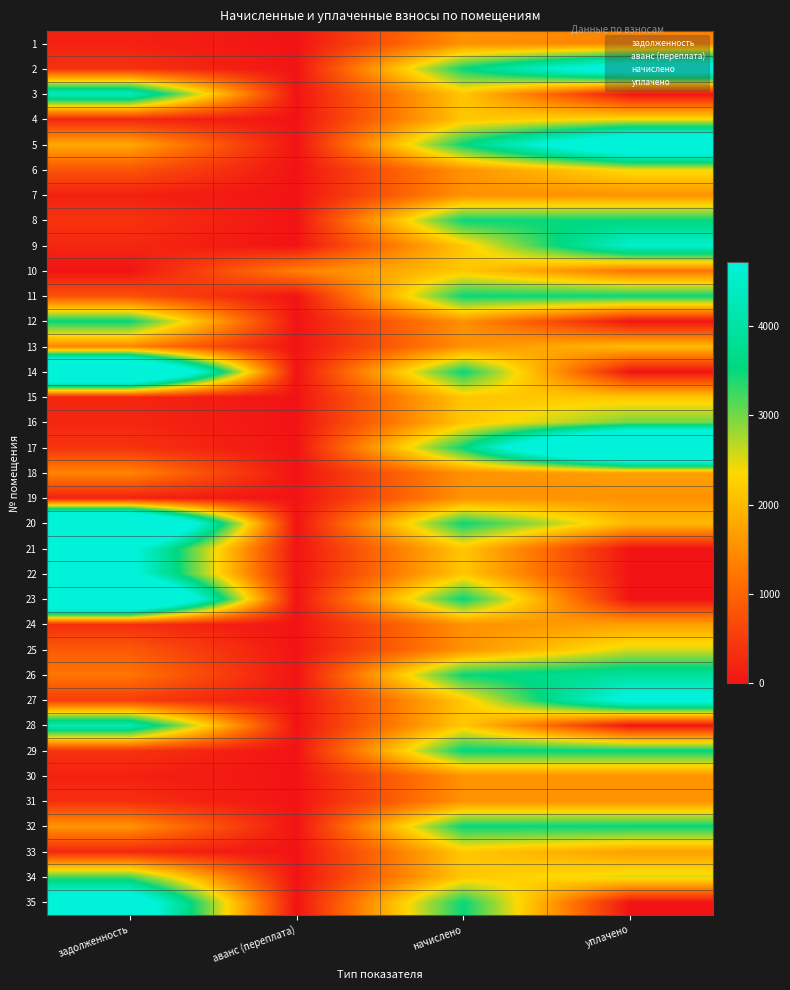

Reading left to right, transcribe all the data shown in this chart.

1: задолженность=171.1	аванс (переплата)=0.0	начислено=1540.1	уплачено=1369.0
2: задолженность=387.8	аванс (переплата)=0.0	начислено=3490.0	уплачено=5545.7
3: задолженность=4393.5	аванс (переплата)=0.0	начислено=2142.4	уплачено=0.0
4: задолженность=238.1	аванс (переплата)=0.0	начислено=2142.4	уплачено=2380.5
5: задолженность=1808.3	аванс (переплата)=0.0	начислено=3508.7	уплачено=6152.9
6: задолженность=808.5	аванс (переплата)=0.0	начислено=1546.3	уплачено=2405.3
7: задолженность=171.1	аванс (переплата)=0.0	начислено=1540.1	уплачено=1540.1
8: задолженность=389.6	аванс (переплата)=0.0	начислено=3502.4	уплачено=3502.4
9: задолженность=240.8	аванс (переплата)=0.0	начислено=2167.3	уплачено=4554.4
10: задолженность=0.0	аванс (переплата)=1332.5	начислено=2161.1	уплачено=1200.6
11: задолженность=770.5	аванс (переплата)=0.0	начислено=3490.0	уплачено=3490.0
12: задолженность=3533.6	аванс (переплата)=0.0	начислено=1540.1	уплачено=0.0
13: задолженность=1398.7	аванс (переплата)=0.0	начислено=1533.9	уплачено=2030.3
14: задолженность=8050.3	аванс (переплата)=0.0	начислено=3508.7	уплачено=0.0
15: задолженность=238.7	аванс (переплата)=0.0	начислено=2148.7	уплачено=2148.7
16: задолженность=237.4	аванс (переплата)=0.0	начислено=2136.2	уплачено=3008.1
17: задолженность=390.4	аванс (переплата)=0.0	начислено=3508.7	уплачено=8487.2
18: задолженность=1398.8	аванс (переплата)=0.0	начислено=1533.9	уплачено=1704.4
19: задолженность=172.5	аванс (переплата)=0.0	начислено=1552.5	уплачено=1552.5
20: задолженность=8036.1	аванс (переплата)=0.0	начислено=3502.4	уплачено=2000.0
21: задолженность=4944.2	аванс (переплата)=0.0	начислено=2154.9	уплачено=0.0
22: задолженность=4958.4	аванс (переплата)=0.0	начислено=2161.1	уплачено=0.0
23: задолженность=8064.6	аванс (переплата)=0.0	начислено=3514.9	уплачено=0.0
24: задолженность=342.6	аванс (переплата)=0.0	начислено=1540.1	уплачено=1713.4
25: задолженность=868.2	аванс (переплата)=0.0	начислено=1540.1	уплачено=2551.9
26: задолженность=1211.1	аванс (переплата)=0.0	начислено=3502.4	уплачено=3904.1
27: задолженность=516.4	аванс (переплата)=0.0	начислено=2161.1	уплачено=5021.6
28: задолженность=4252.4	аванс (переплата)=0.0	начислено=2167.3	уплачено=0.0
29: задолженность=393.3	аванс (переплата)=0.0	начислено=3539.7	уплачено=3539.7
30: задолженность=172.5	аванс (переплата)=0.0	начислено=1552.5	уплачено=1552.5
31: задолженность=343.9	аванс (переплата)=0.0	начислено=1546.3	уплачено=1546.3
32: задолженность=1580.1	аванс (переплата)=0.0	начислено=3502.4	уплачено=3502.4
33: задолженность=242.0	аванс (переплата)=0.0	начислено=2161.1	уплачено=1701.7
34: задолженность=3210.1	аванс (переплата)=0.0	начислено=2154.9	уплачено=2500.0
35: задолженность=5627.4	аванс (переплата)=0.0	начислено=3502.4	уплачено=0.0